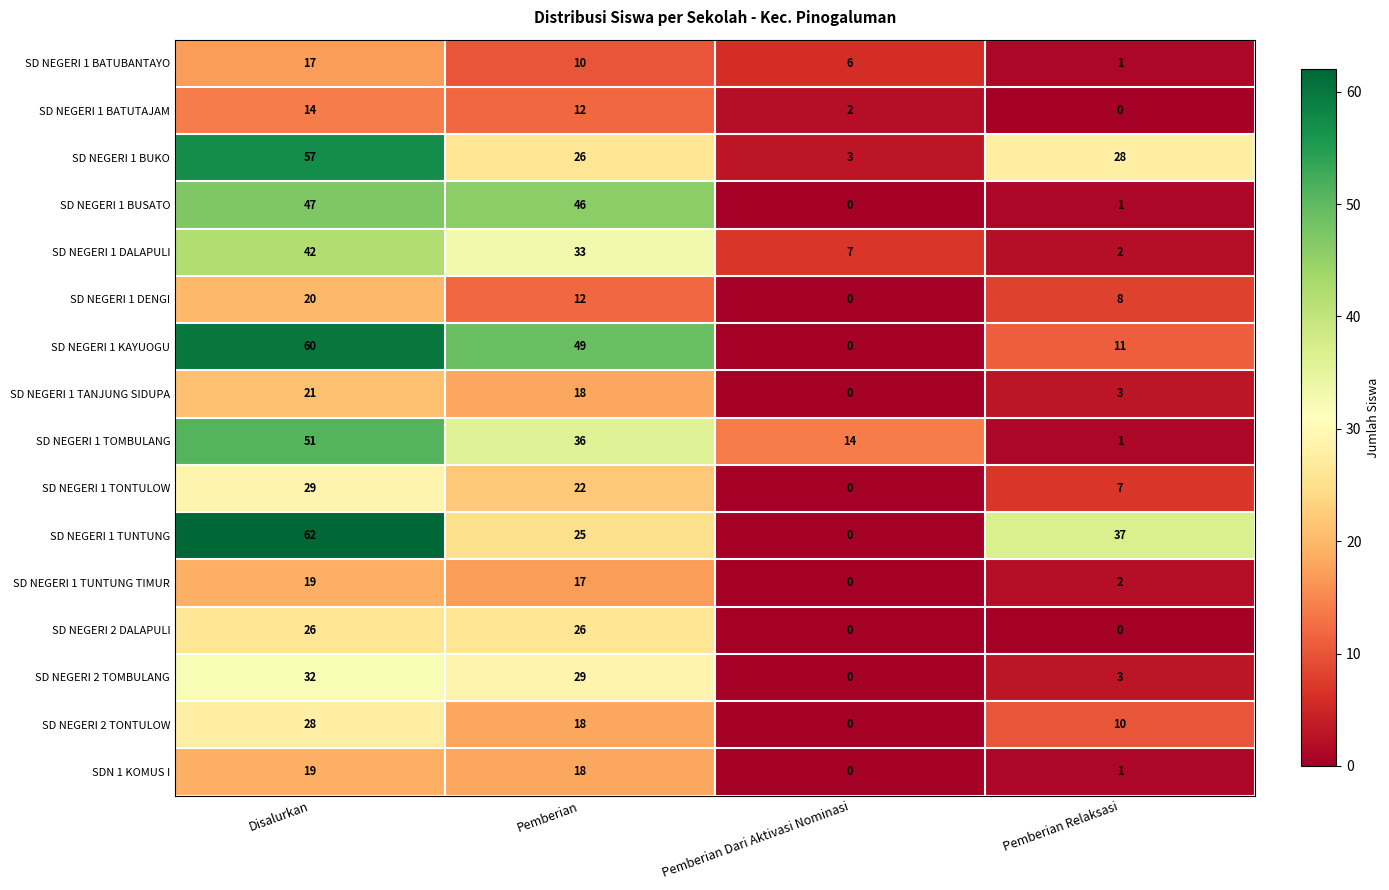

Rank the categories by SD NEGERI 1 BUKO value from highest to lowest.

Disalurkan, Pemberian Relaksasi, Pemberian, Pemberian Dari Aktivasi Nominasi